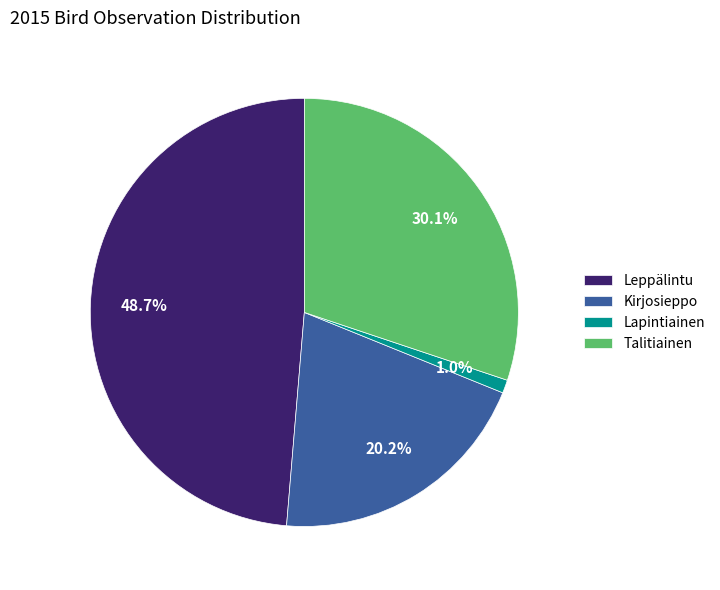

True or false: Kirjosieppo accounts for 20% of the total.

True